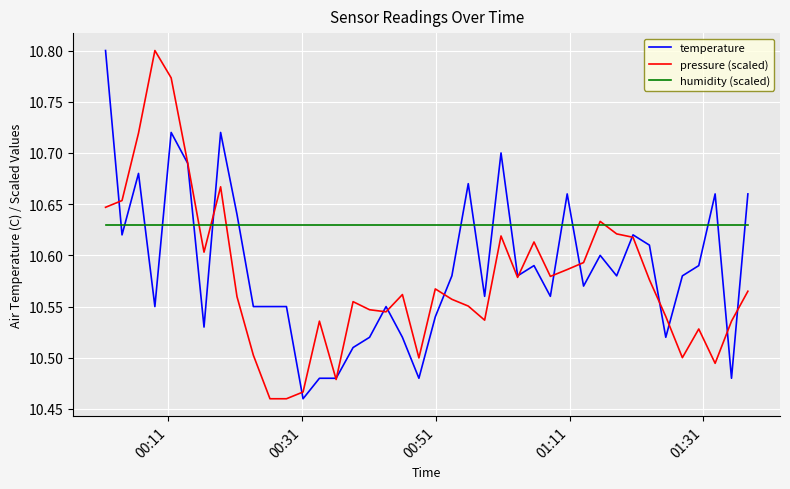

Count the pressure (scaled) values in the range 10 to 11.

40